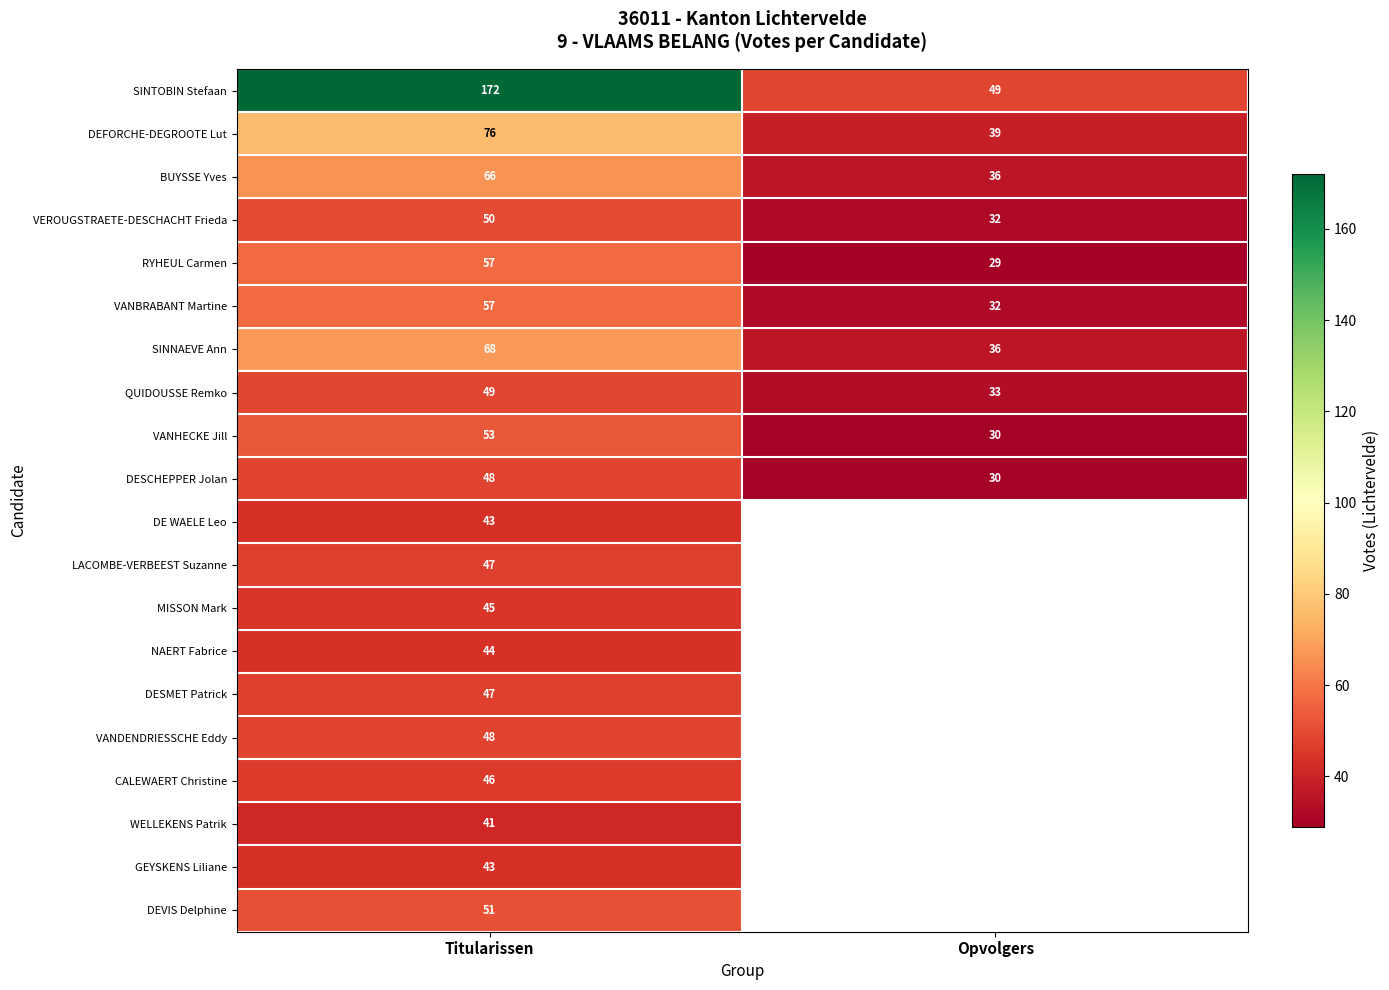

What is the greatest value displayed?

172.0